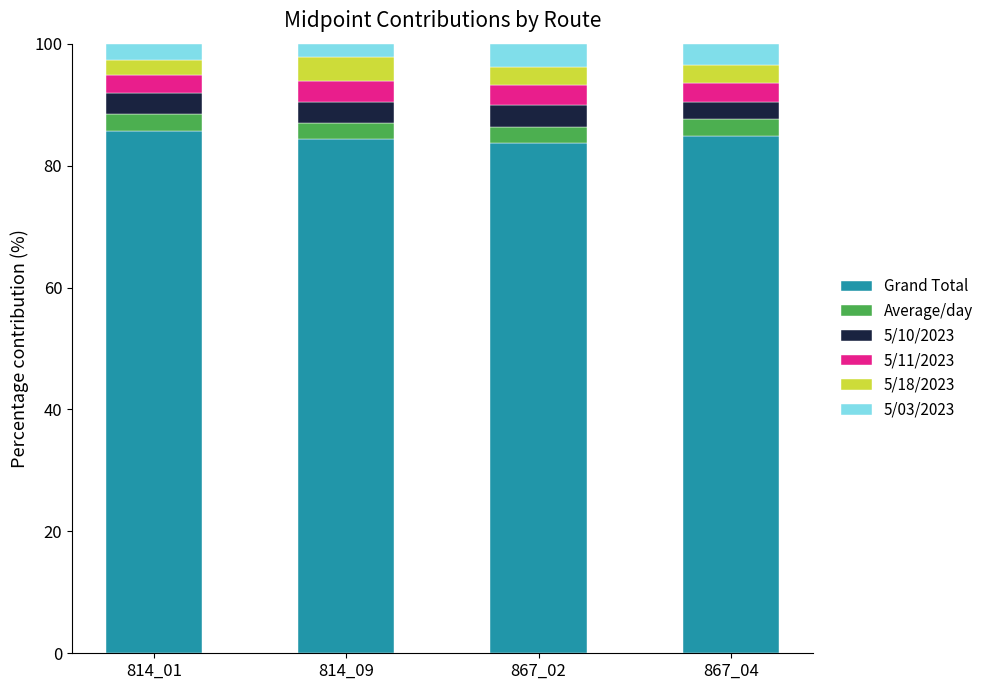

What is the sum of the Grand Total values at 814_09 and 814_01?

170.0